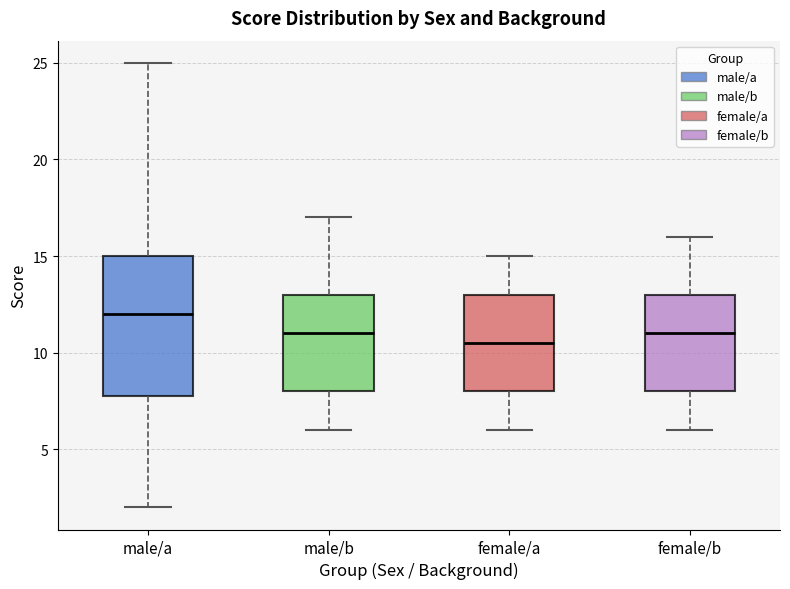

Comparing the boxes themselves (not the whiskers), which one is the tallest?

male/a